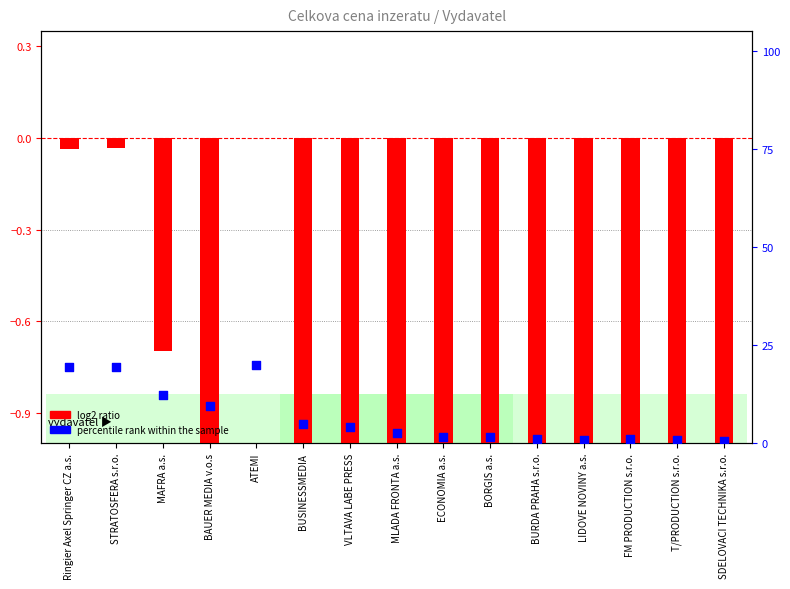

Which series has the largest total across all categories?

percentile rank within the sample